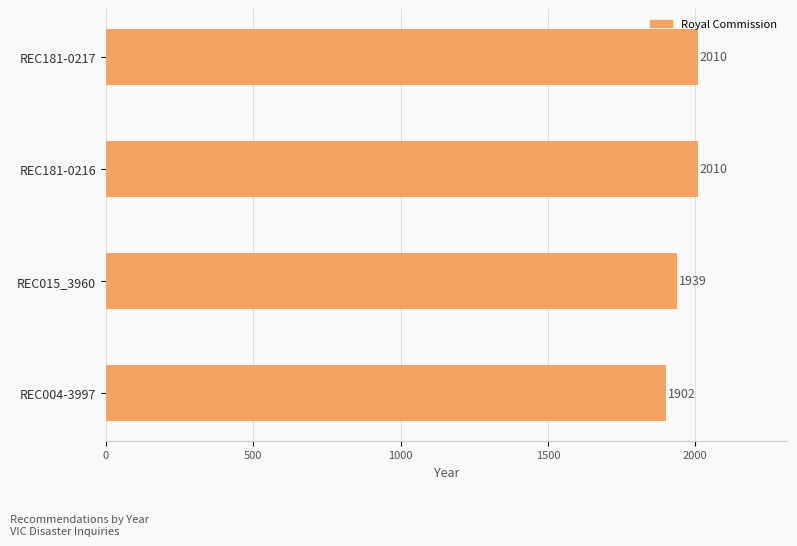

What is the difference between the second highest and second lowest values?

71